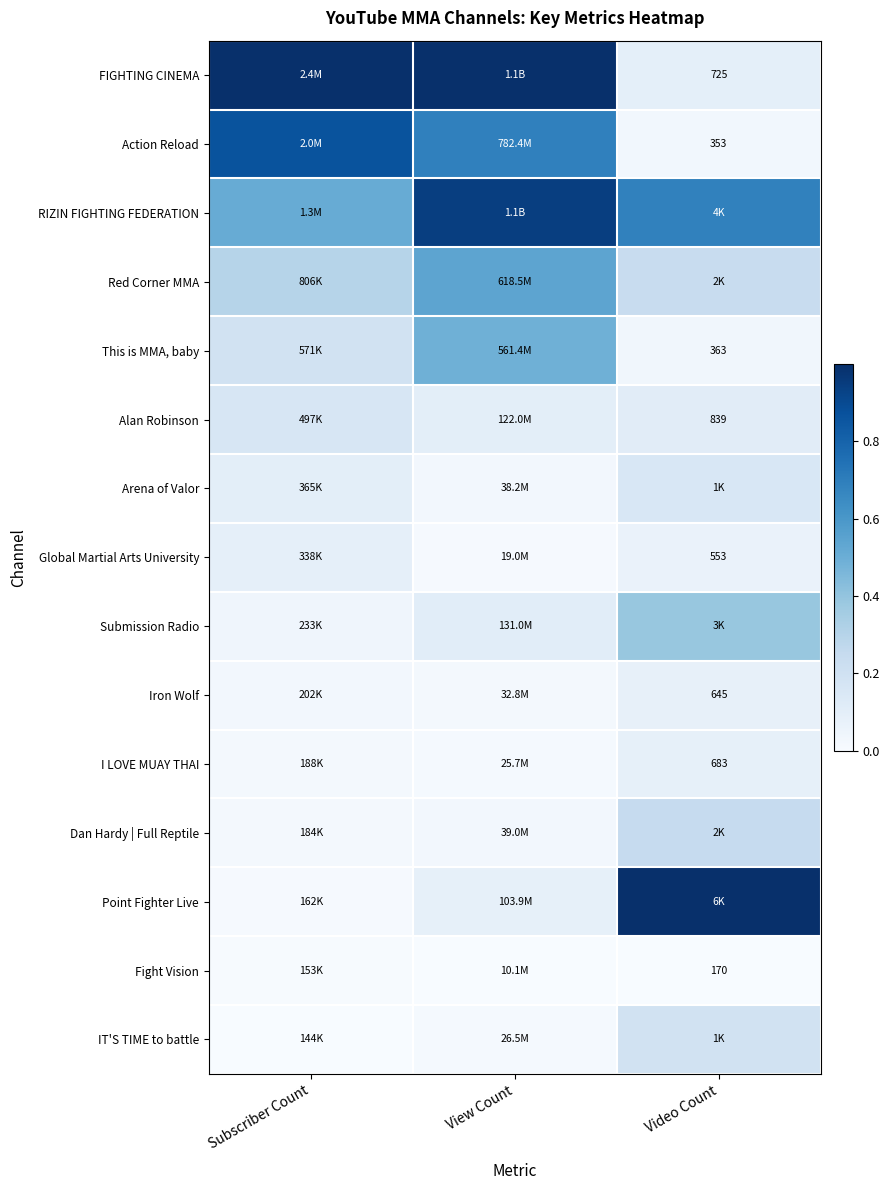

Which series changed the most between Subscriber Count and View Count?

RIZIN FIGHTING FEDERATION